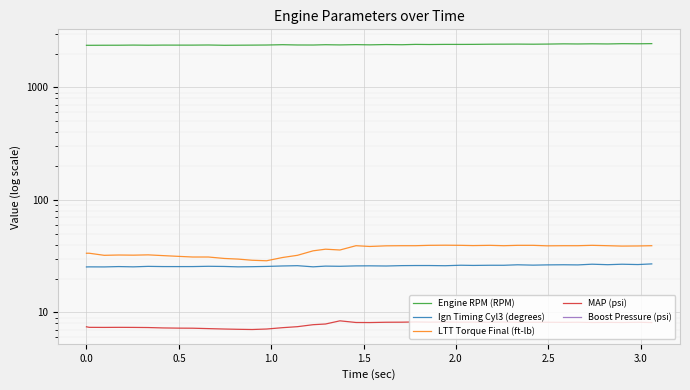

True or false: MAP (psi) has a value of 4.8 at 3.0.

False